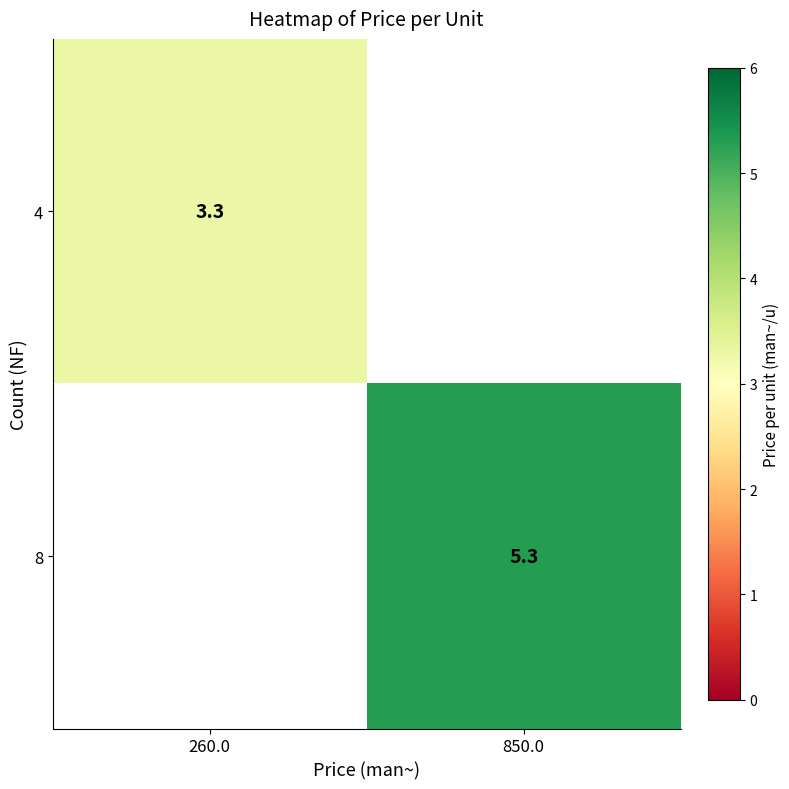

Is it true that 4 equals 3.3 at 260.0?

True